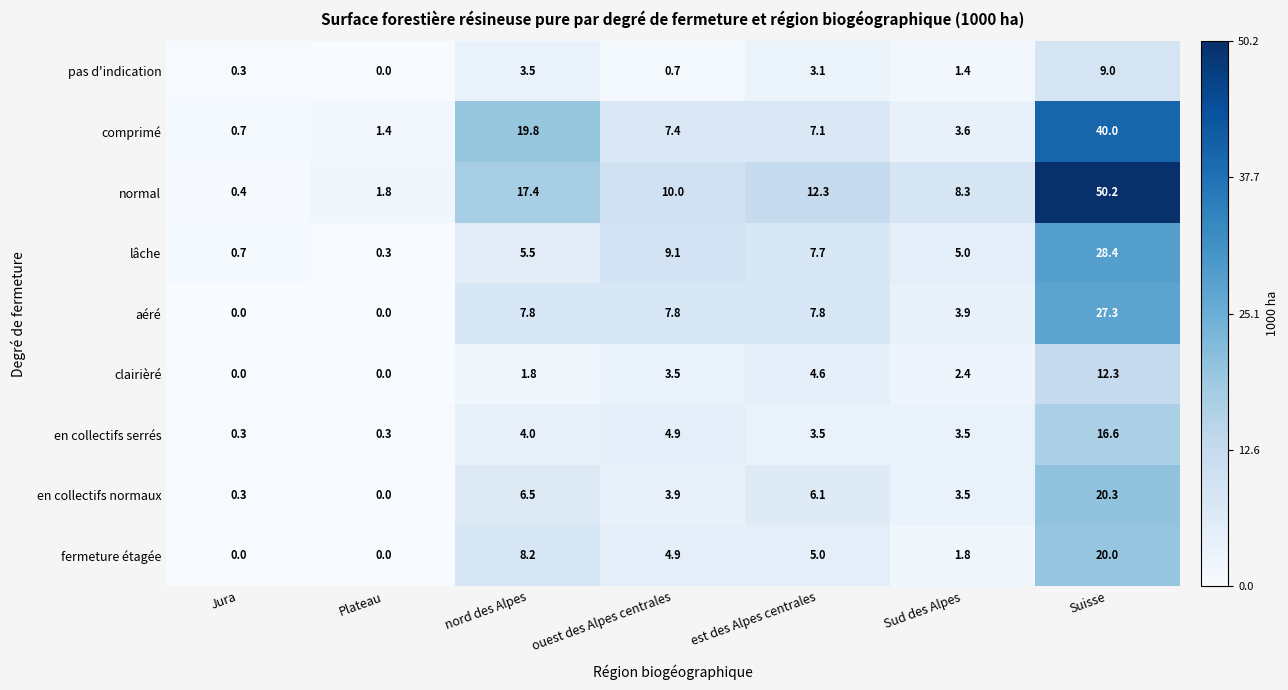

Where does the normal series first go above 10?

nord des Alpes